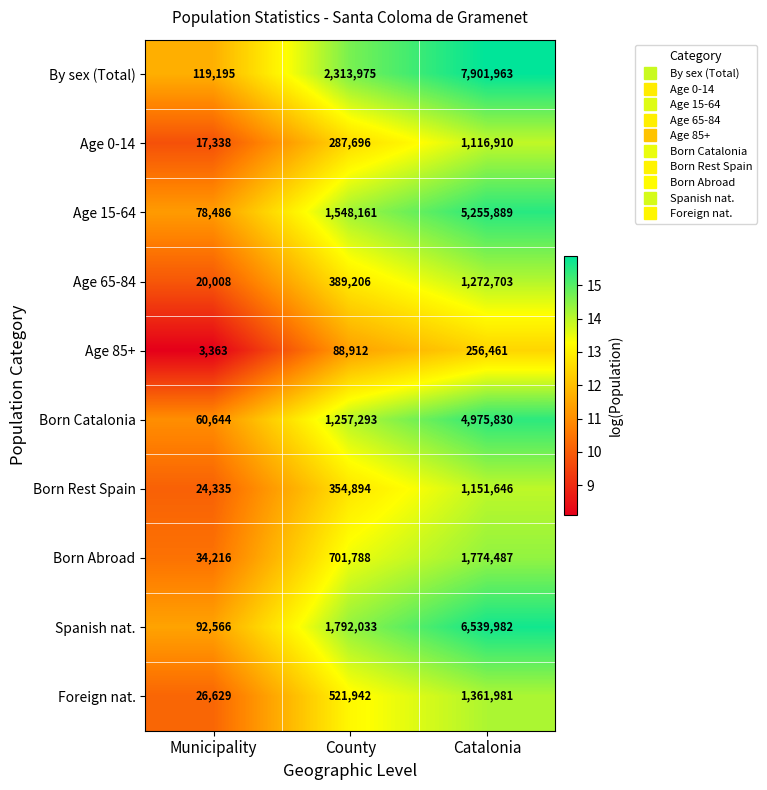

Reading left to right, what are all the values shown in this chart?

By sex (Total): Municipality=119195	County=2313975	Catalonia=7901963
Age 0-14: Municipality=17338	County=287696	Catalonia=1116910
Age 15-64: Municipality=78486	County=1548161	Catalonia=5255889
Age 65-84: Municipality=20008	County=389206	Catalonia=1272703
Age 85+: Municipality=3363	County=88912	Catalonia=256461
Born Catalonia: Municipality=60644	County=1257293	Catalonia=4975830
Born Rest Spain: Municipality=24335	County=354894	Catalonia=1151646
Born Abroad: Municipality=34216	County=701788	Catalonia=1774487
Spanish nat.: Municipality=92566	County=1792033	Catalonia=6539982
Foreign nat.: Municipality=26629	County=521942	Catalonia=1361981